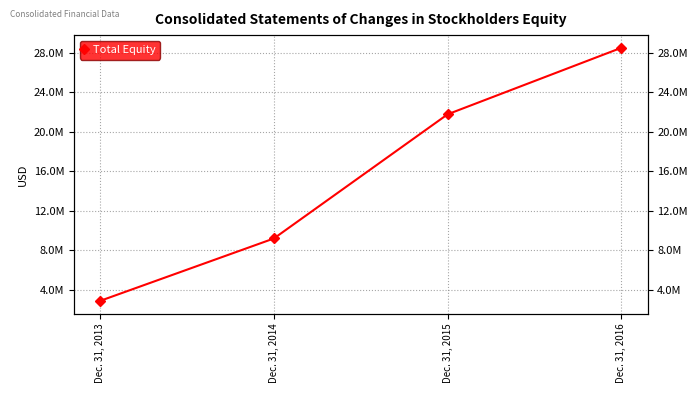

Which category has the highest value across all series?

Dec. 31, 2016